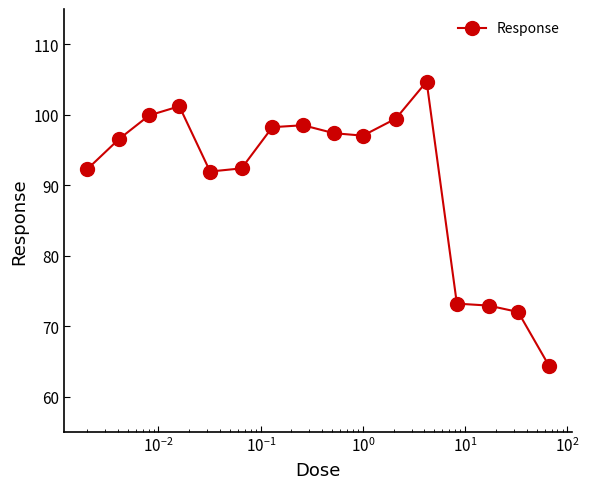

True or false: there are more than 2 points higher than both neighbors.

True